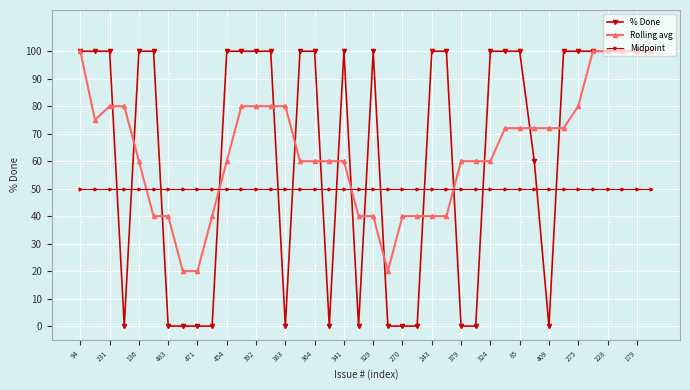

What is the value of the Rolling avg point at the 14th from the left?

80